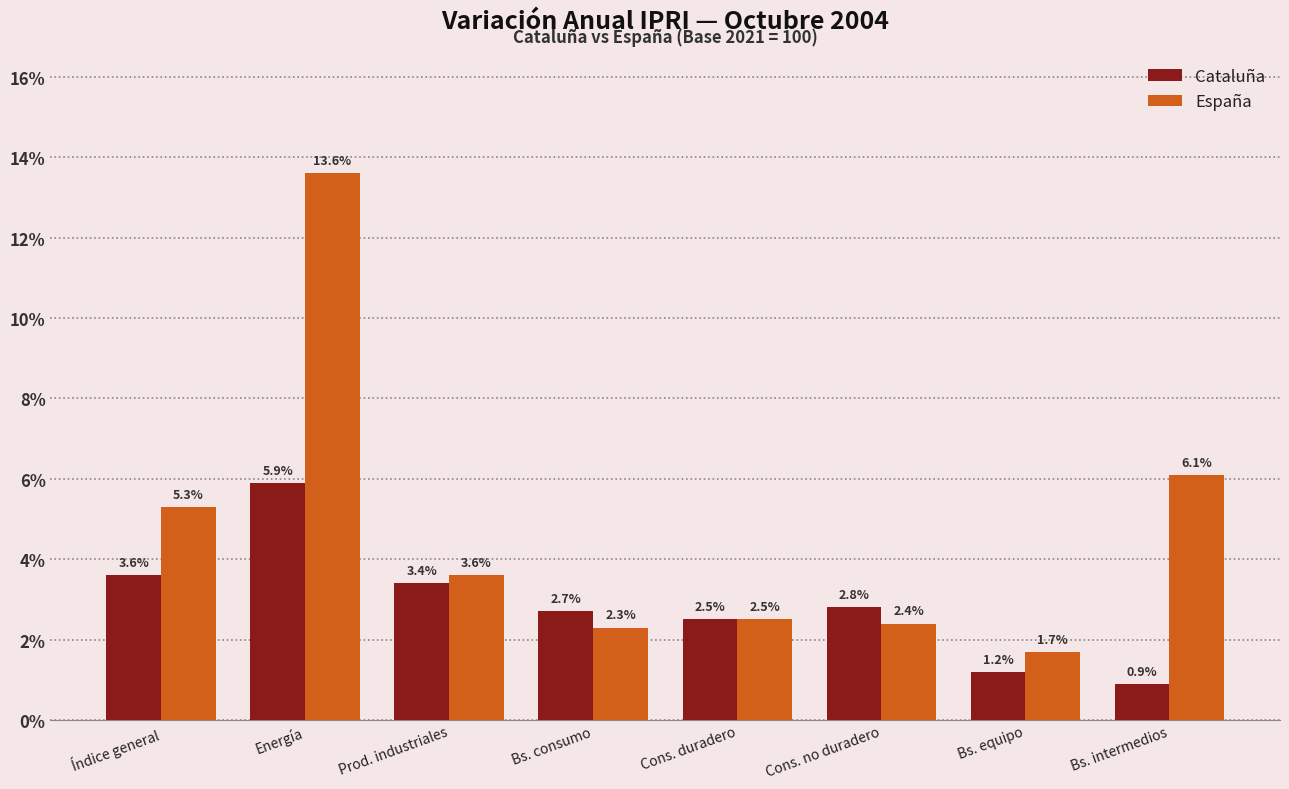

True or false: España has a value of 3.6 at Prod. industriales.

True